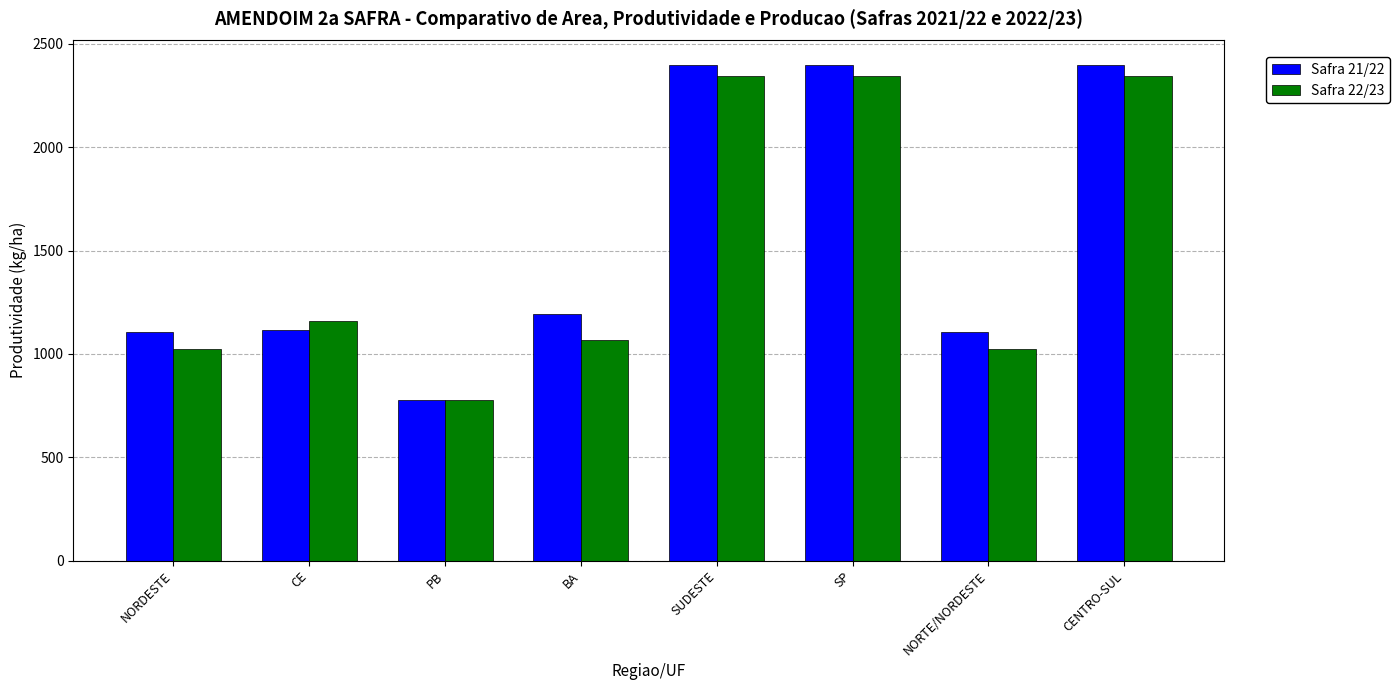

What is the label of the 6th bar from the left?

SP